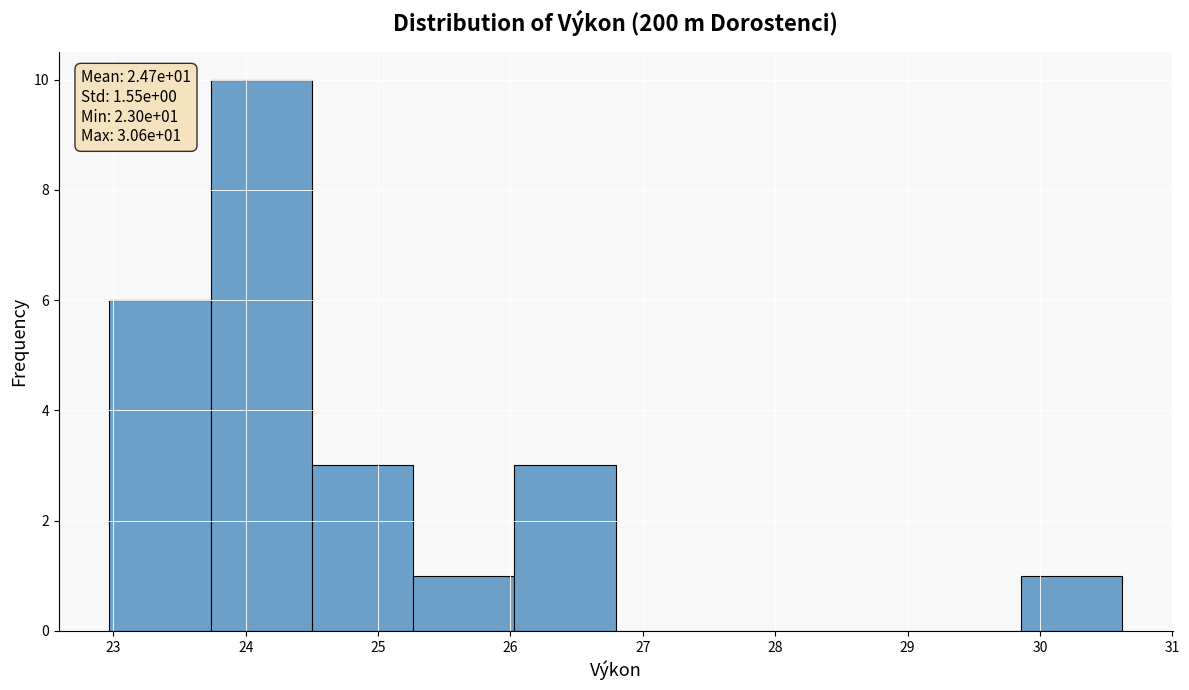

Which range on the x-axis has the tallest bar?

23.7 to 24.5